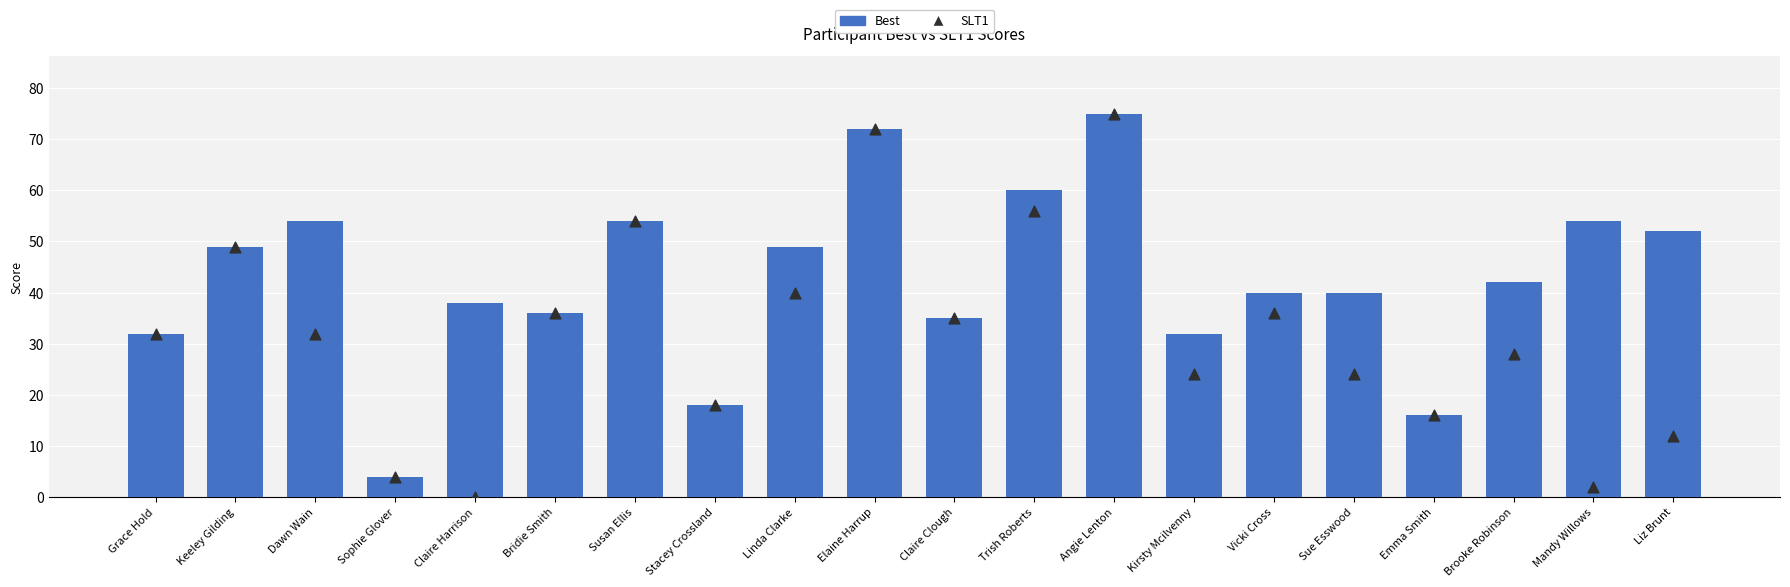

Which series has the largest total across all categories?

Best